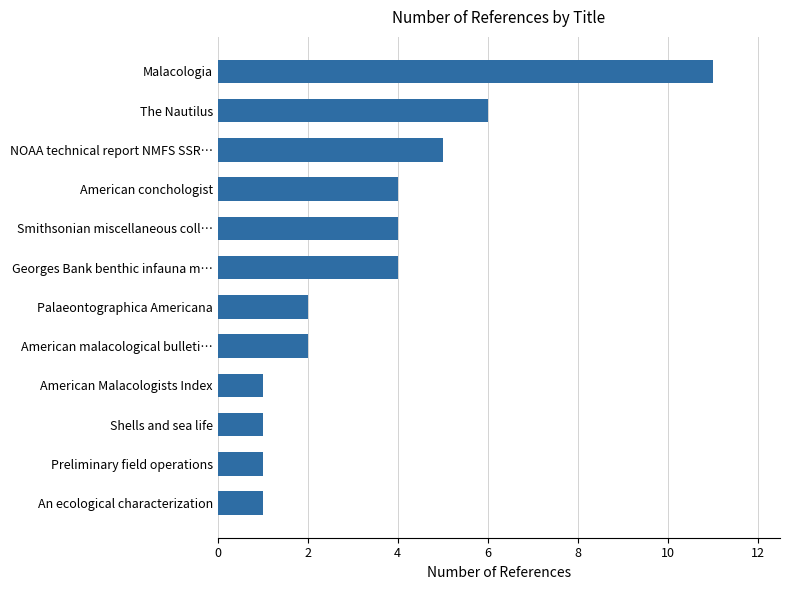

Between NOAA technical report NMFS SSR… and Palaeontographica Americana, which is larger?

NOAA technical report NMFS SSR…